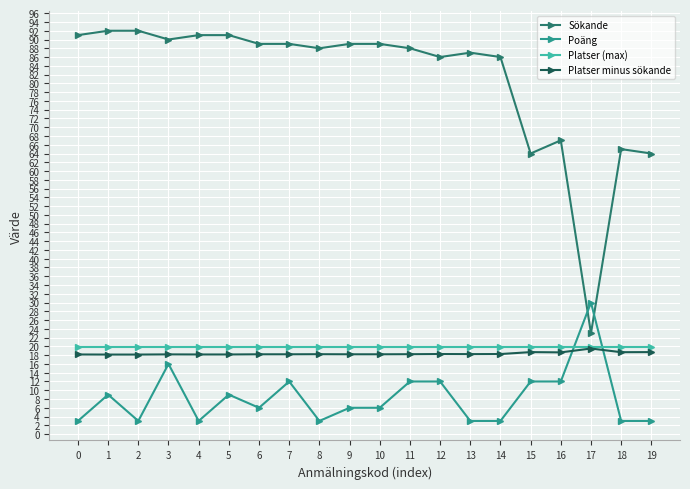

Does the chart display data point markers on the line(s)?

Yes